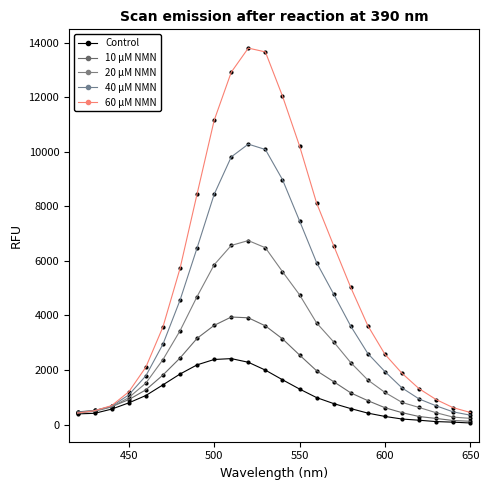

How many series are shown in this chart?

5